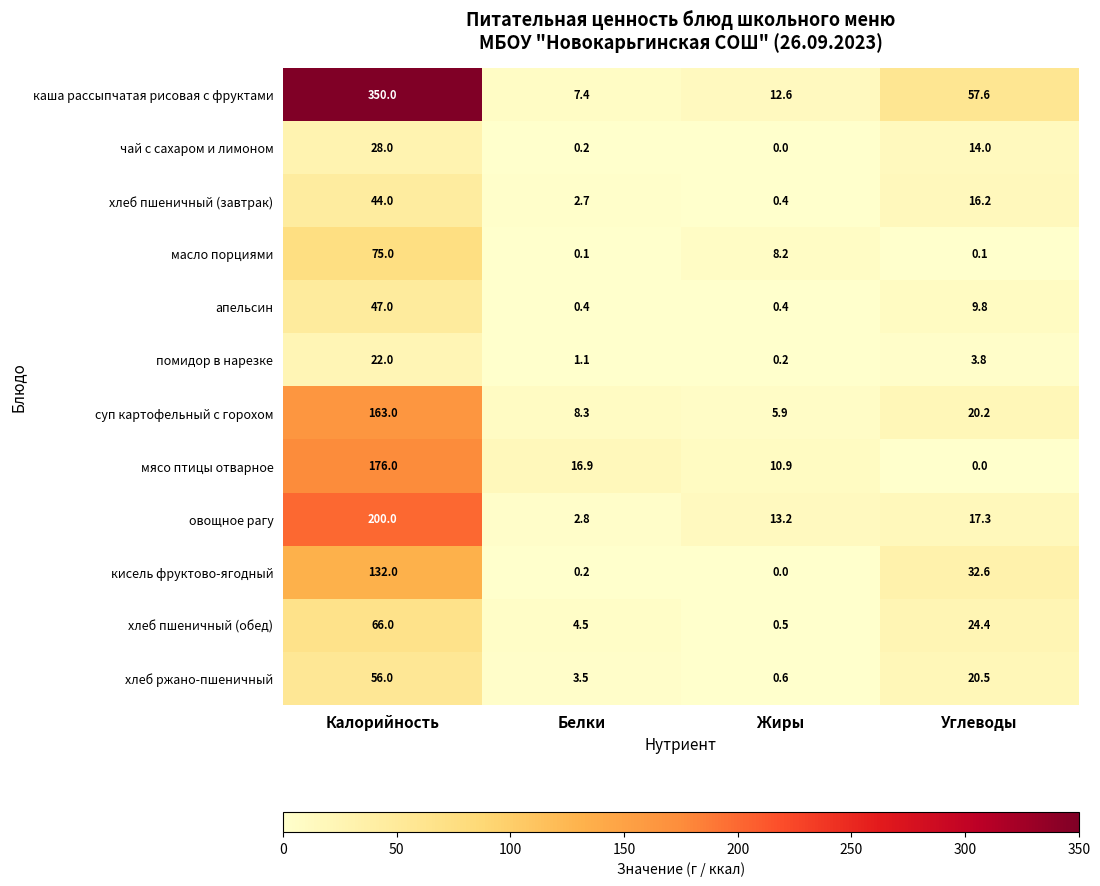

The хлеб ржано-пшеничный series shows 4.9 at Белки. True or false?

False